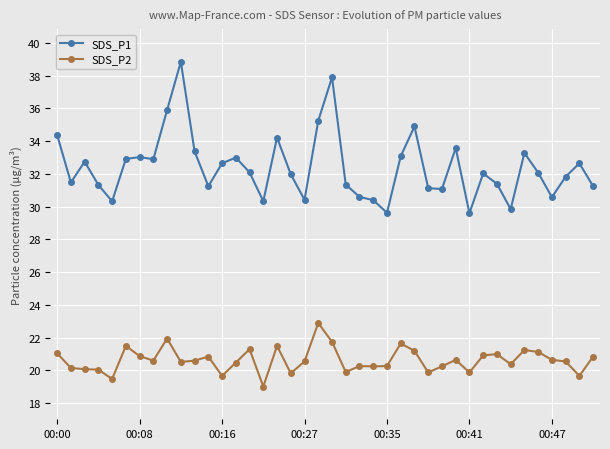

What is the difference between the maximum and minimum values in the SDS_P2 series?

3.9